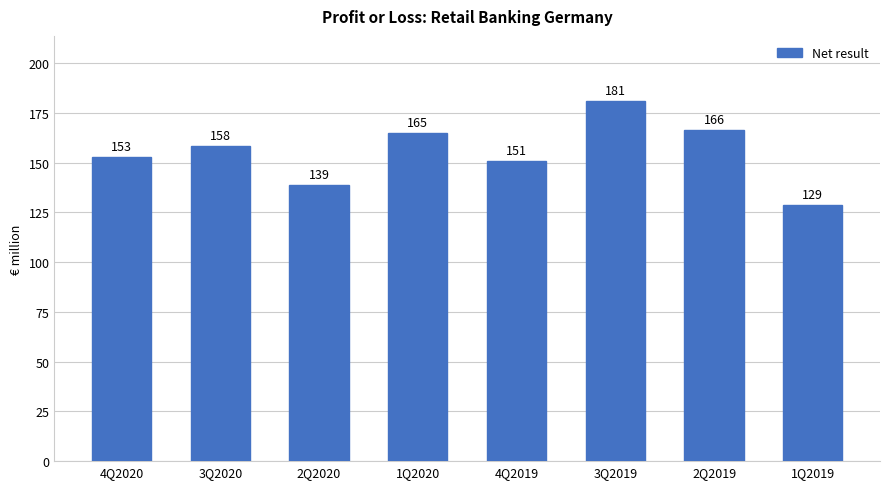

What is the average value?

155.2